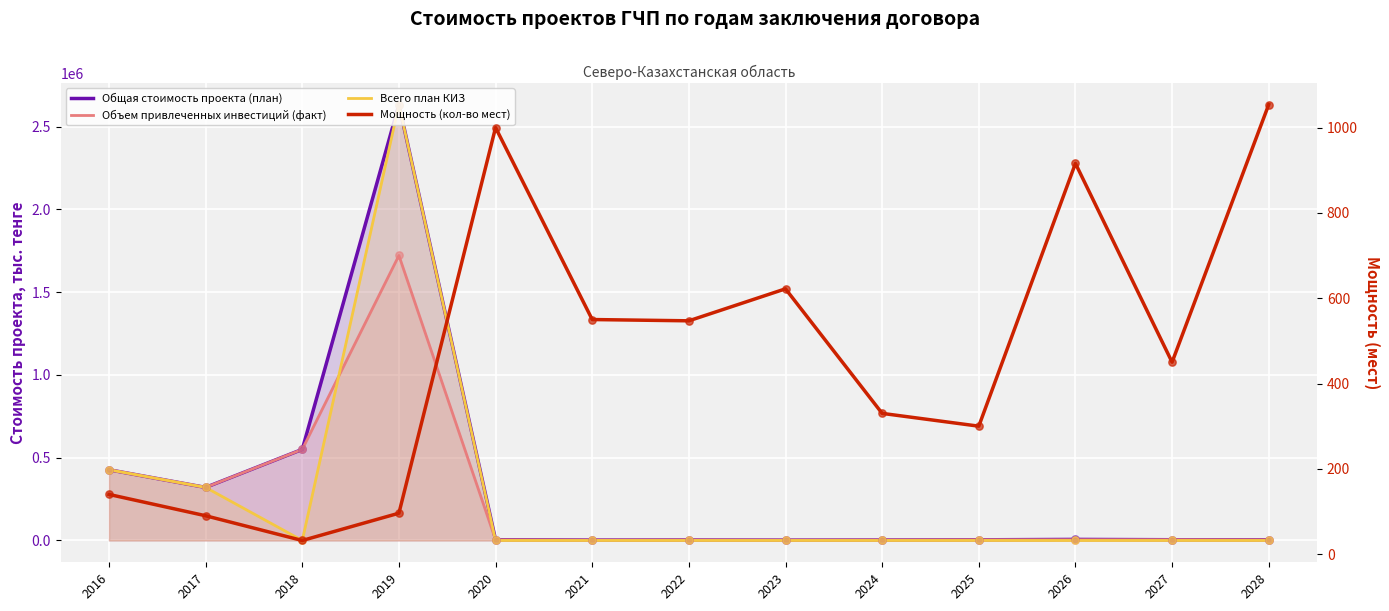

Which series contains the lowest Y value?

Всего план КИЗ